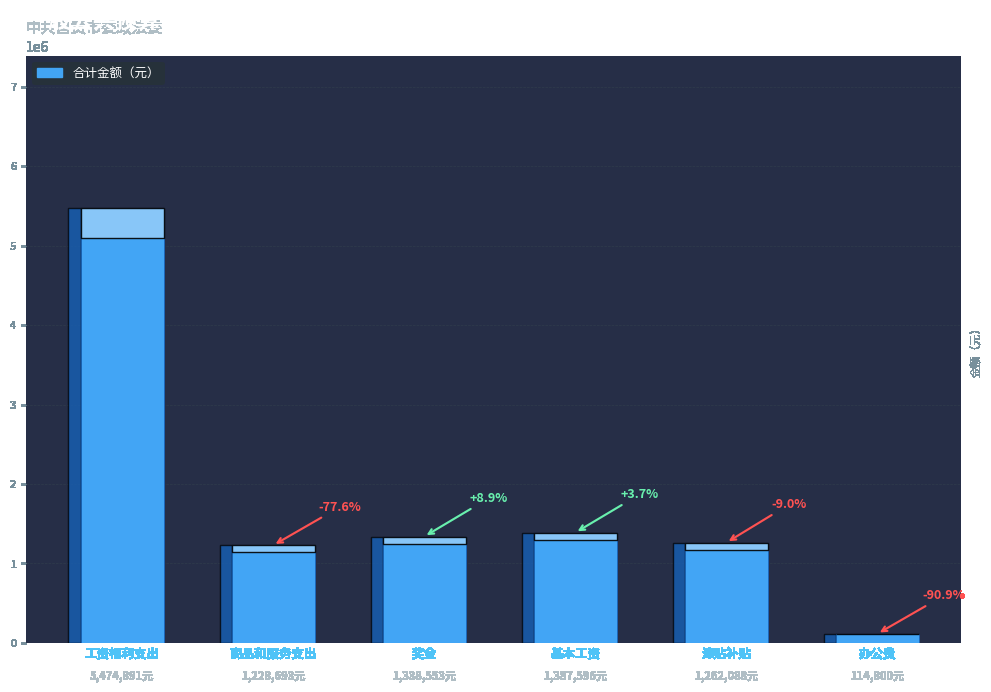

Count the number of categories in the chart.

6